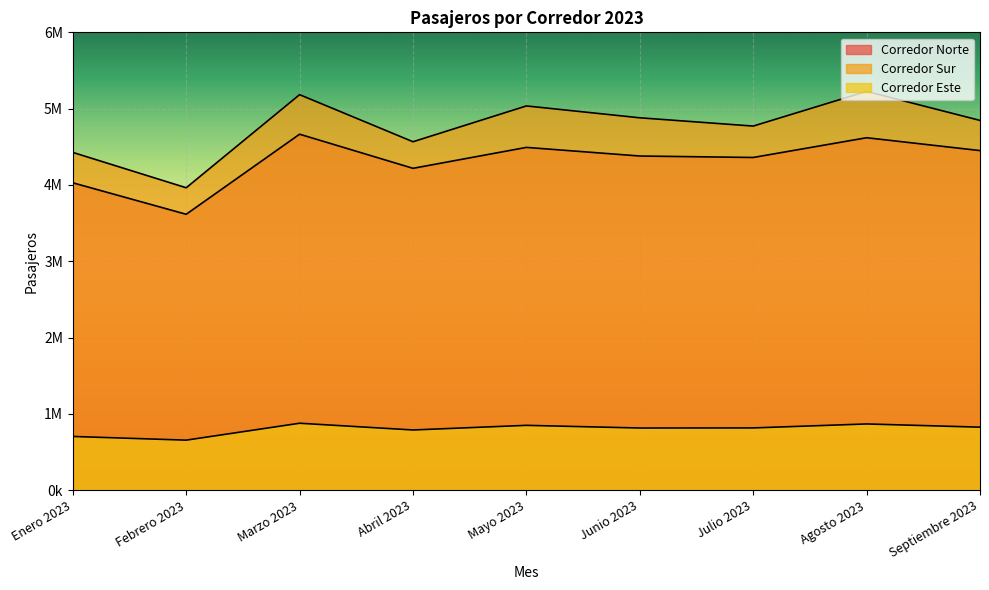

Count the number of categories in the chart.

9